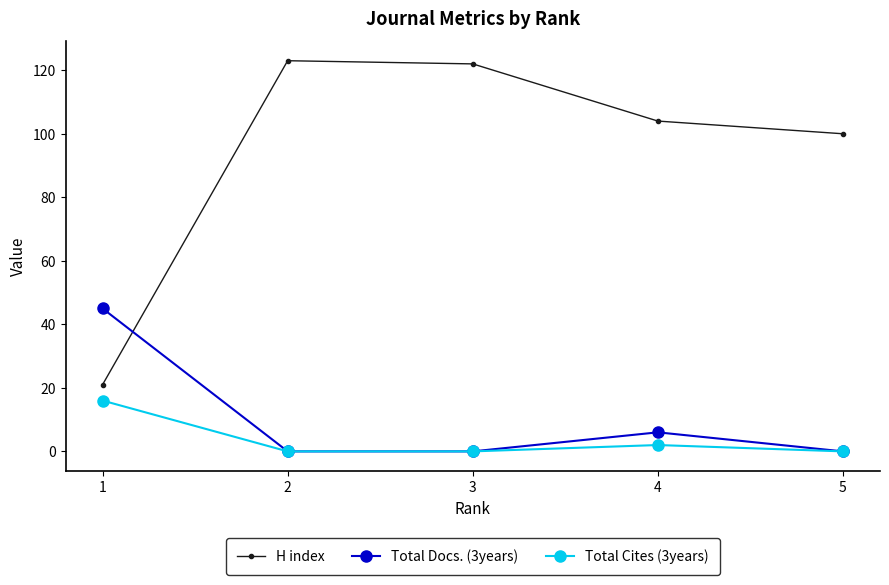

How many Total Docs. (3years) values are between 0 and 6?

4